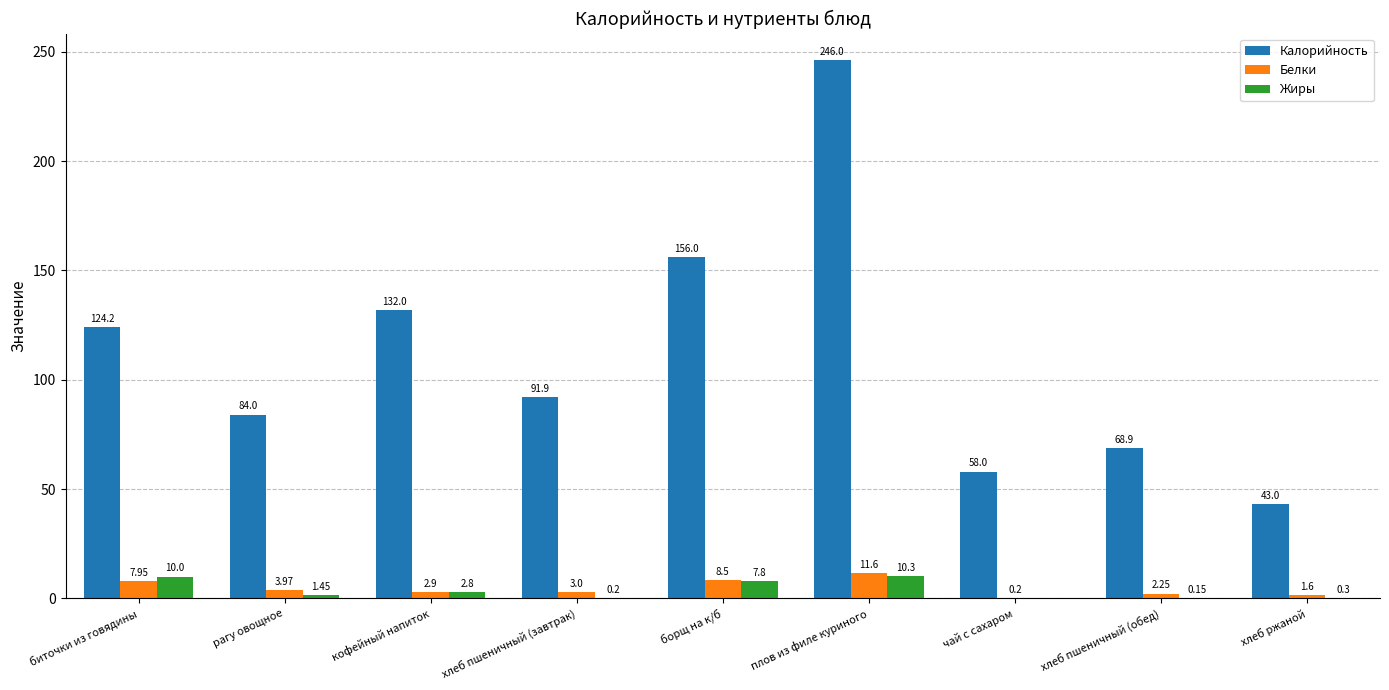

Which category has the highest value in the Калорийность series?

плов из филе куриного